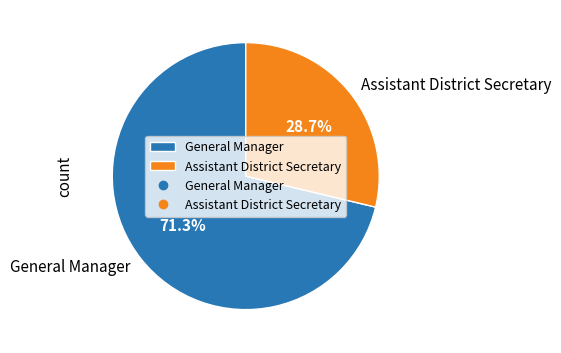

Combined, what portion of the pie is General Manager and Assistant District Secretary?

100.0%